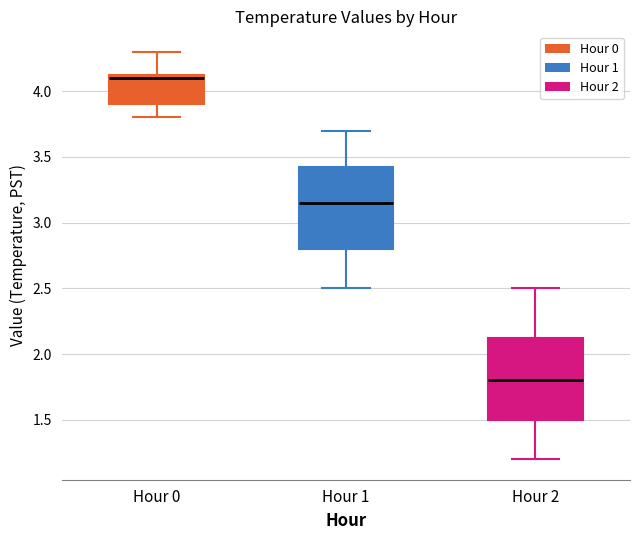

Where does the lower whisker of the box for Hour 0 end on the y-axis? The values are not printed on the chart, so give them approximately, as read against the axis.

3.80